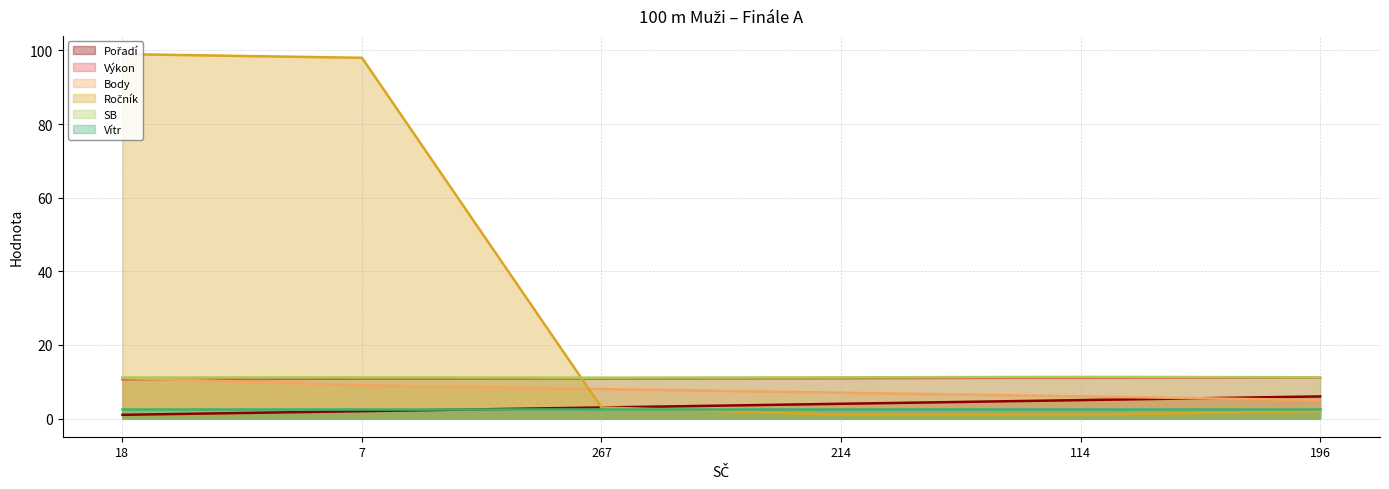

True or false: Body has a value of 5.0 at 196.

True